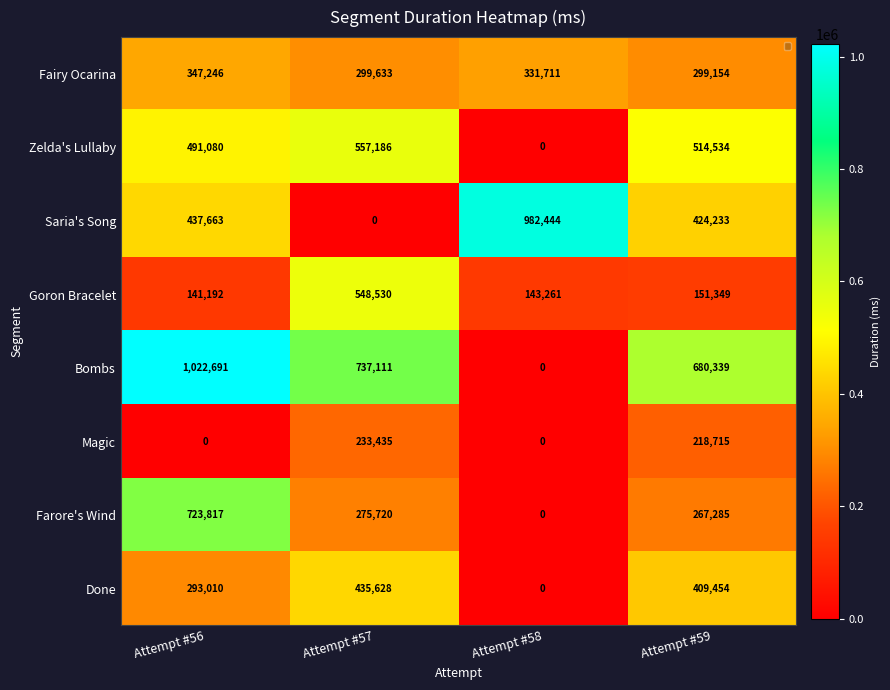

True or false: Saria's Song has a value of 0 at Attempt #57.

True